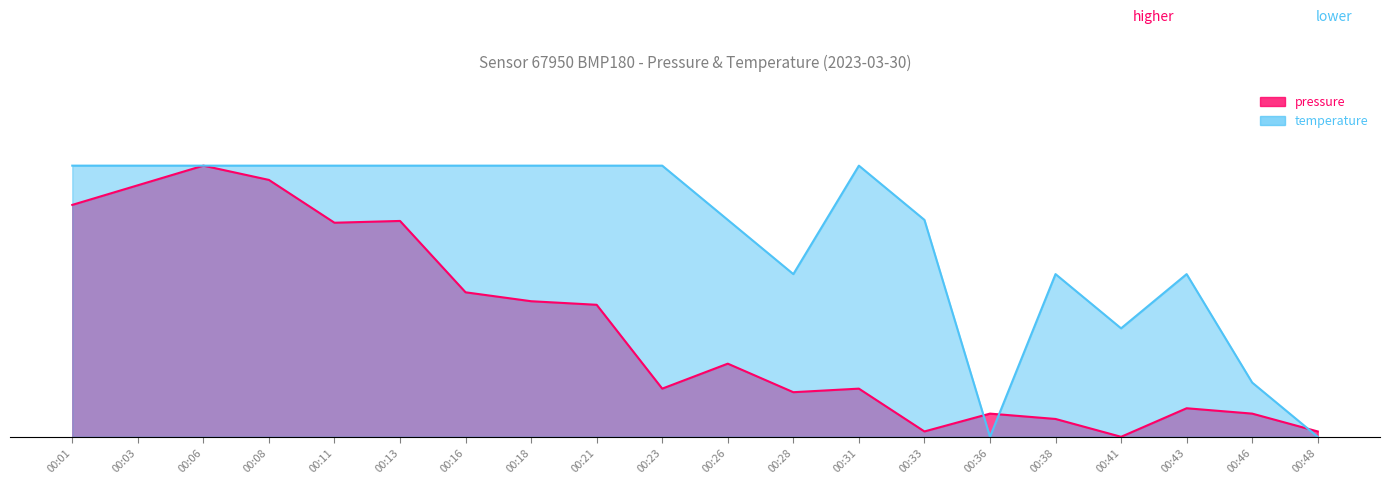

What is the difference between the maximum and second lowest values in the temperature series?

1.0